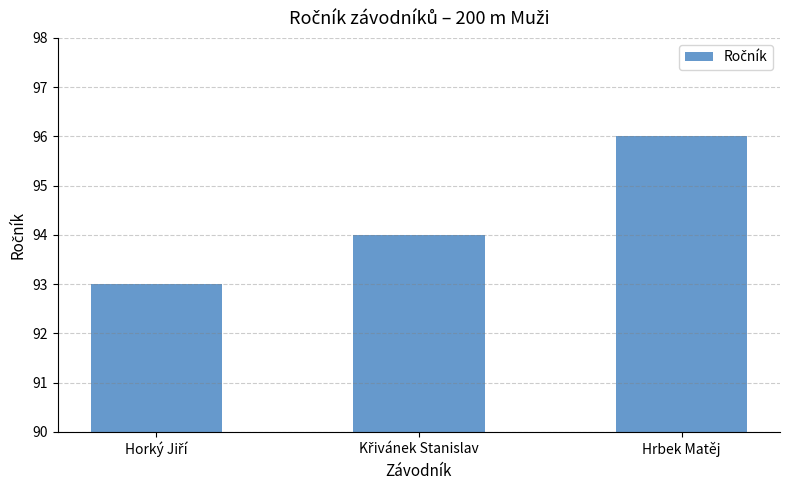

Reading left to right, transcribe all the data shown in this chart.

93	94	96